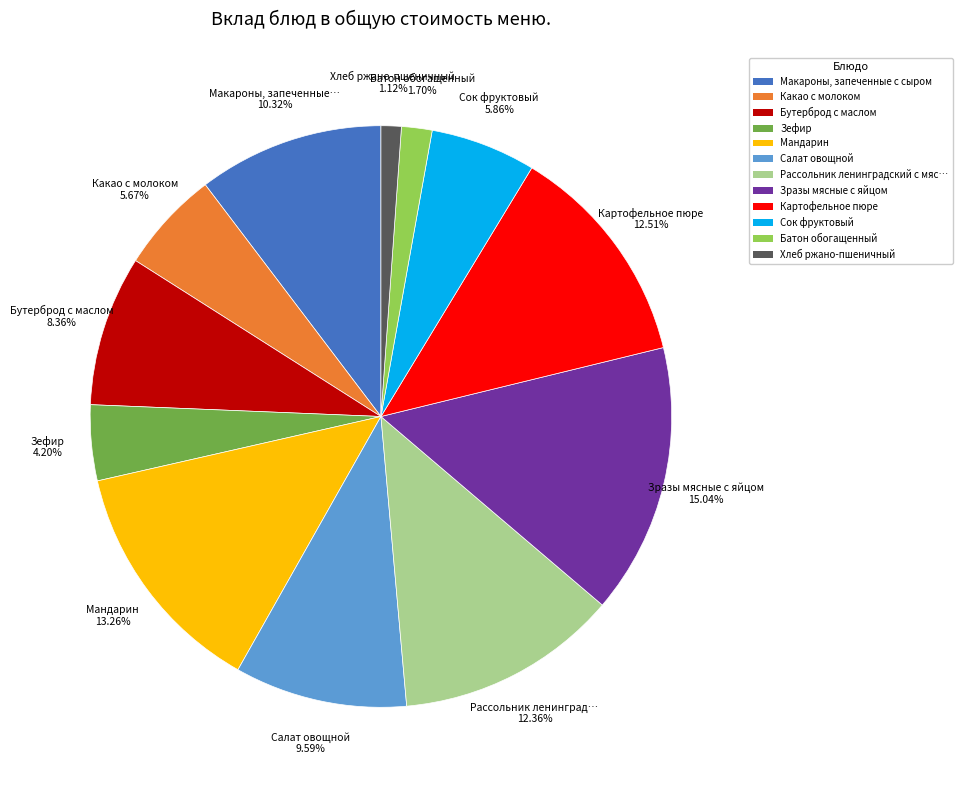

What percentage do Какао с молоком and Мандарин together represent?

18.9%